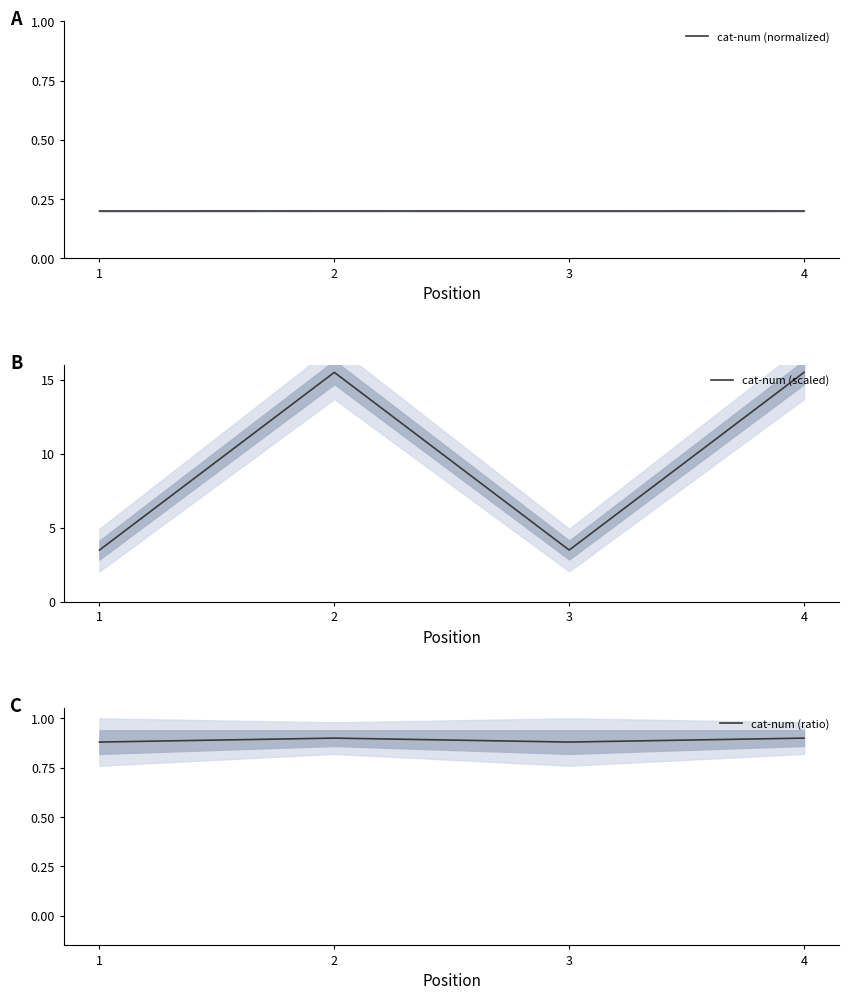

True or false: cat-num (ratio) and cat-num (scaled) cross at least once.

False